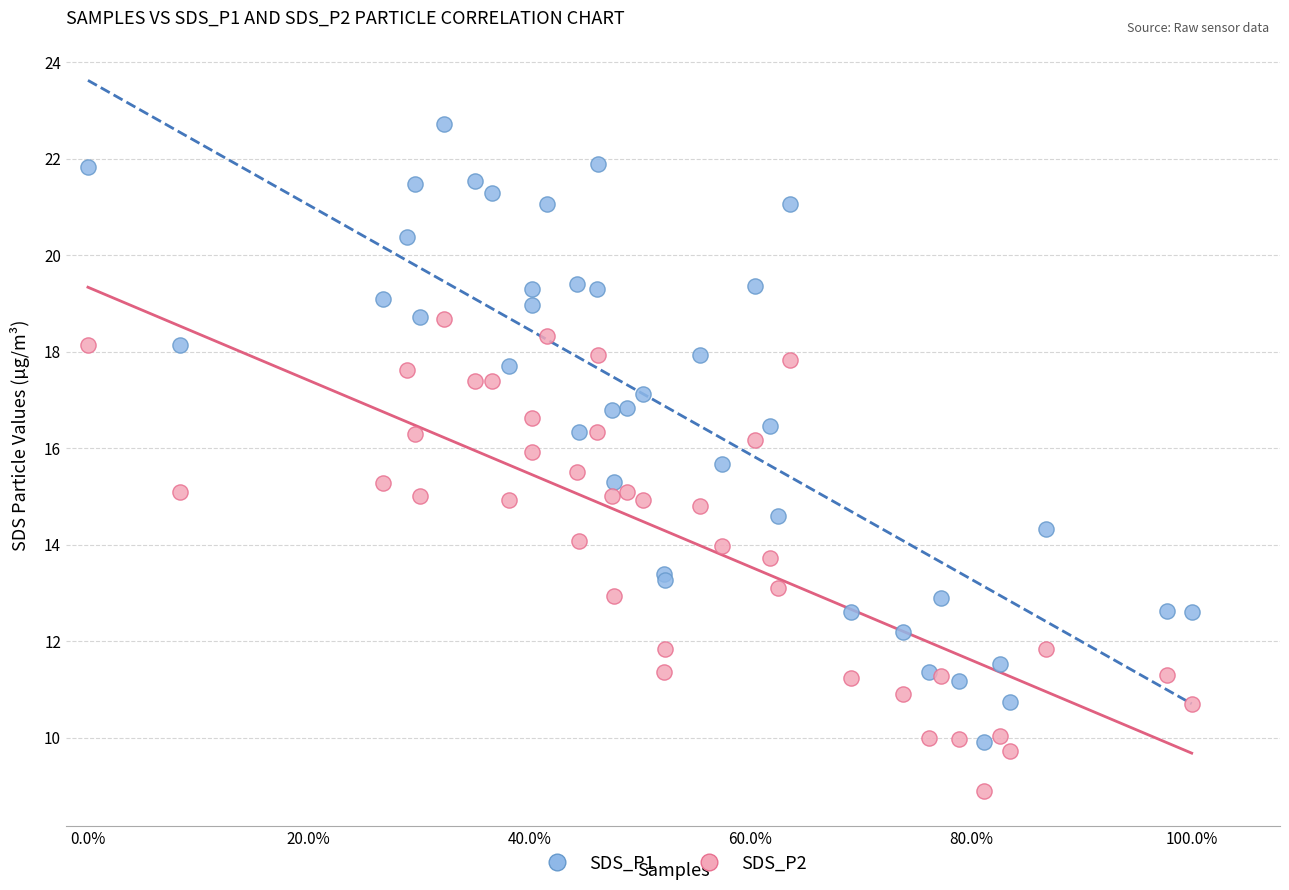

What is the X range (max minus min) for the scatter plot?

1.0